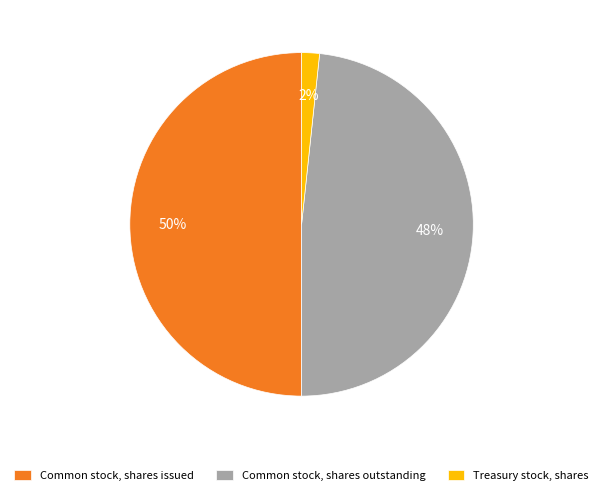

To the nearest percent, what is the combined percentage of Common stock, shares outstanding and Common stock, shares issued?

98%